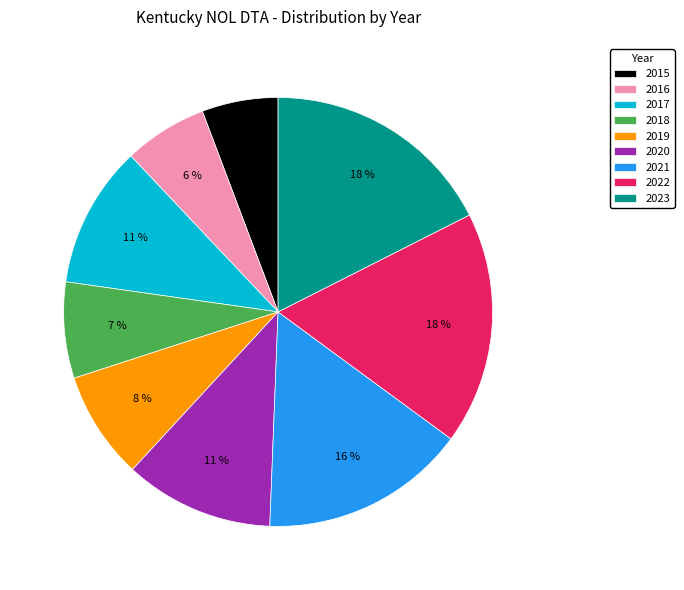

Which has a higher value, 2017 or 2015?

2017